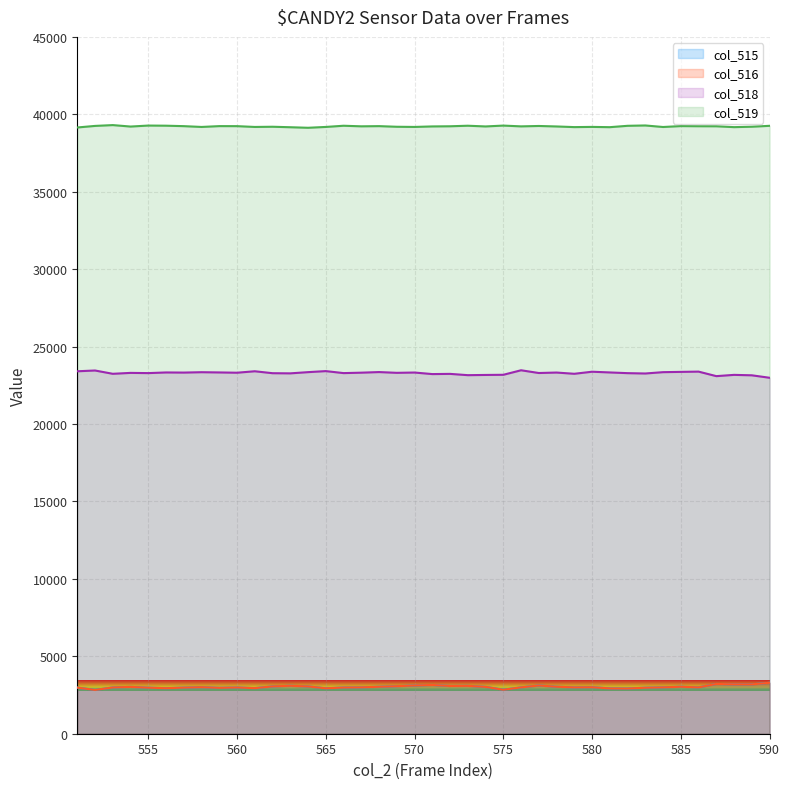

What is the minimum value shown in the chart?

2828